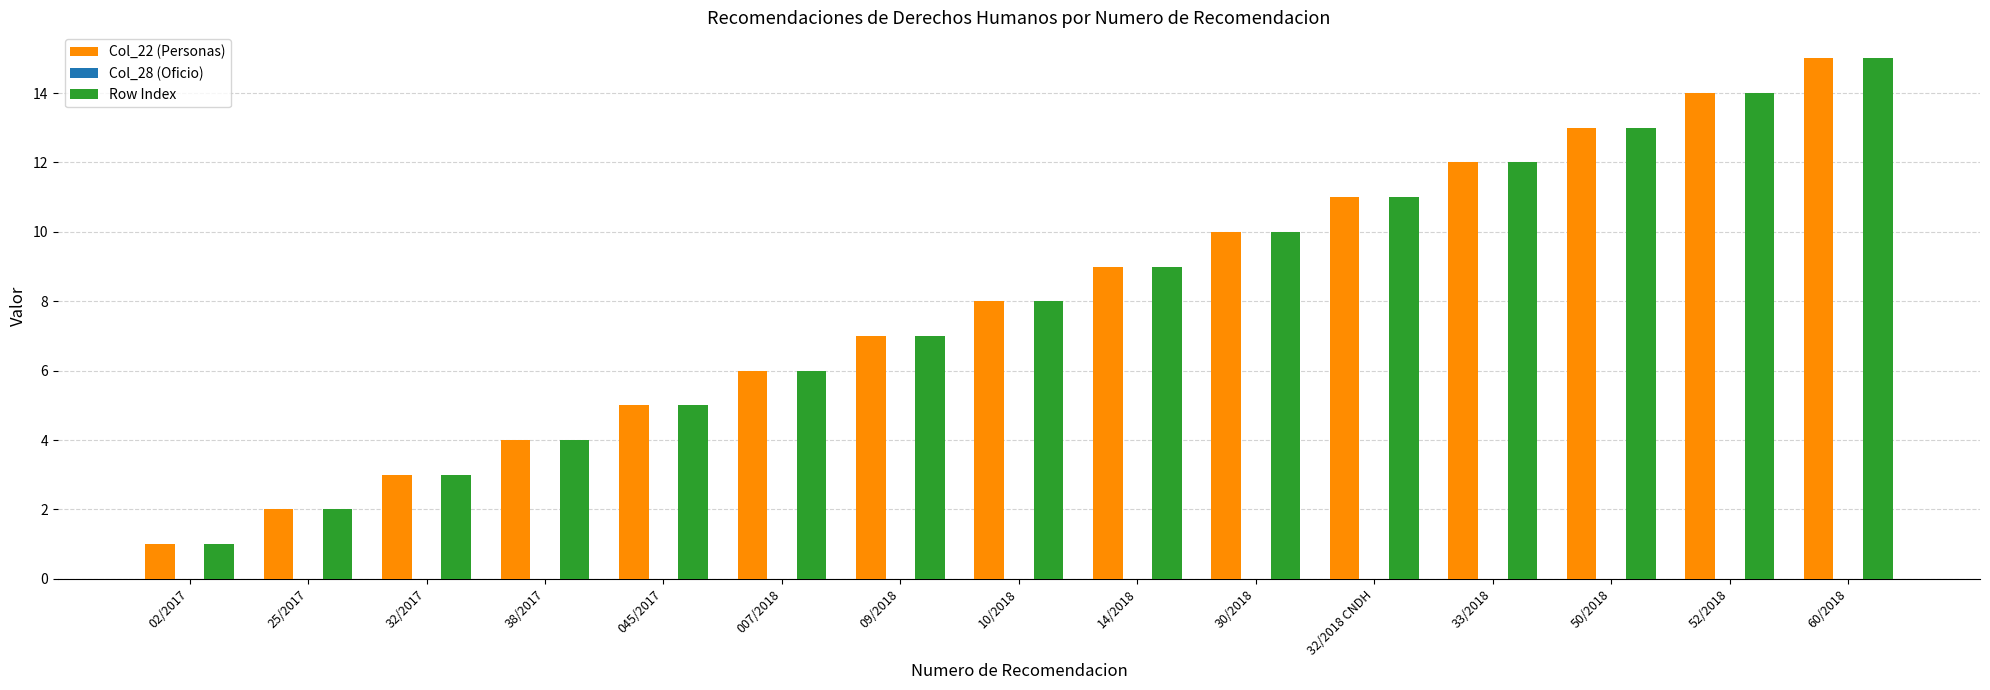

Is the value of Col_22 (Personas) at 007/2018 greater than the value of Row Index at 09/2018?

No